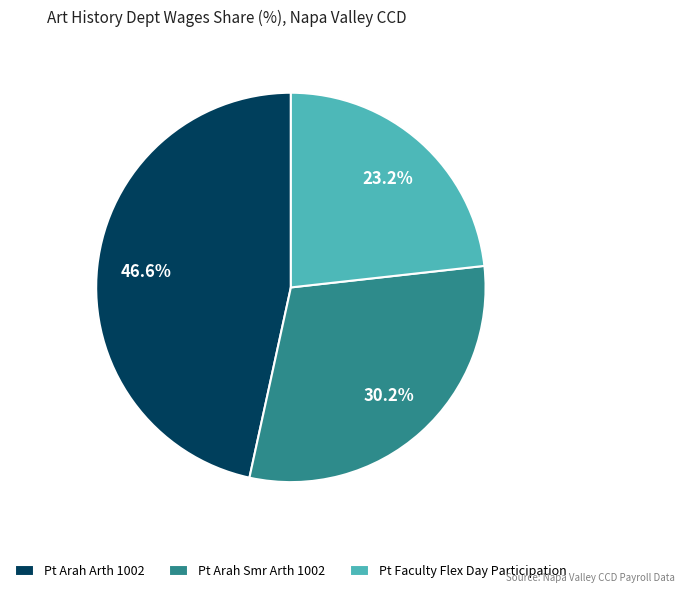

To the nearest percent, what is the average slice percentage?

33%